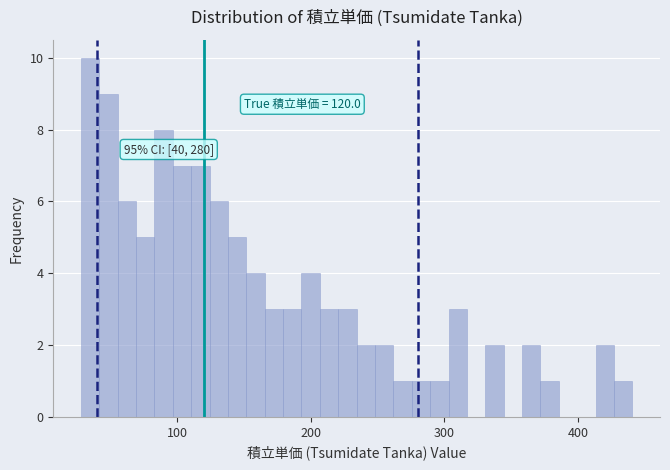

Read against the x-axis, roughly where is the centre of the tallest bar?

30